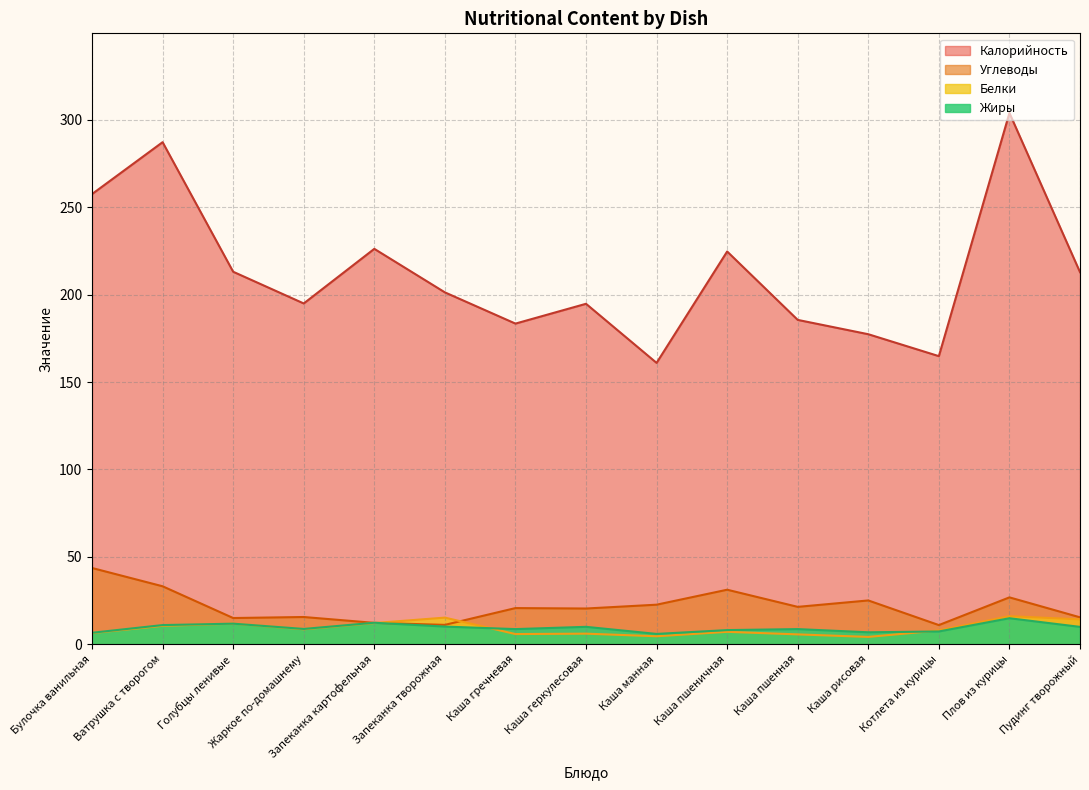

At which category does Белки reach its first local peak?

Голубцы ленивые